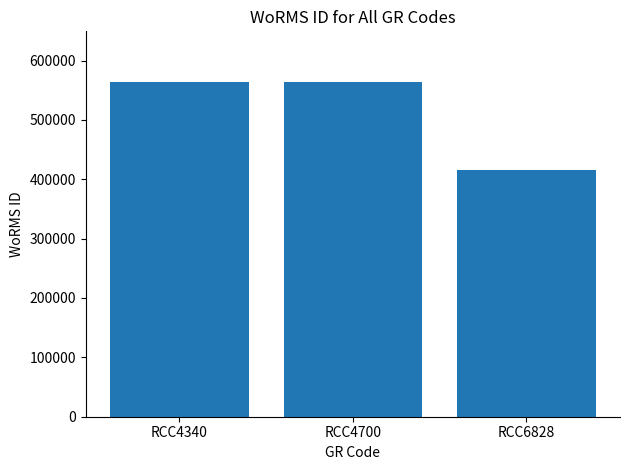

What is the difference between the second highest and minimum values?

149388